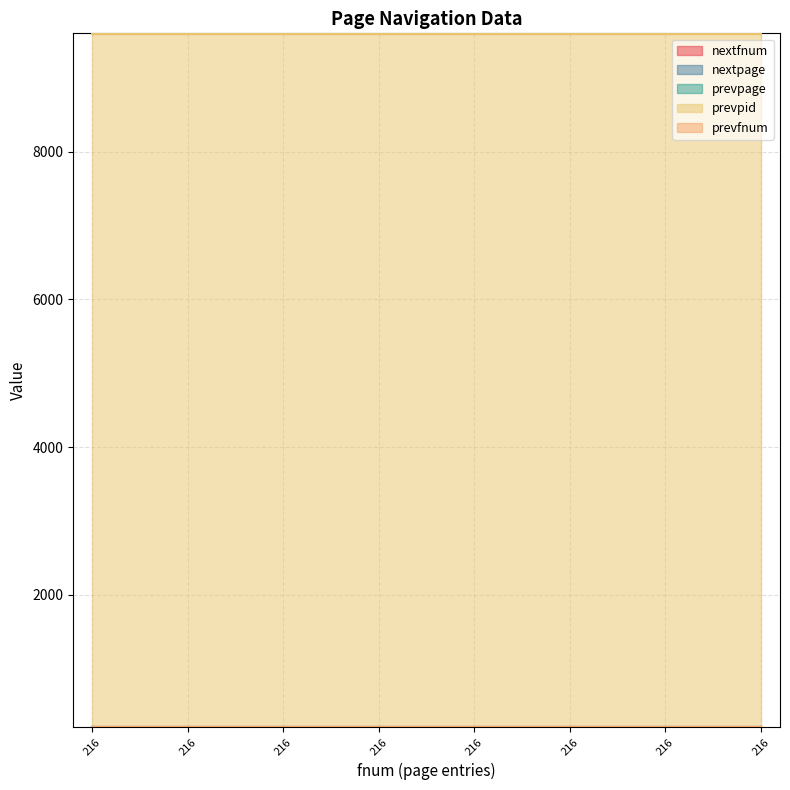

What is the sum of all nextfnum values?

1736